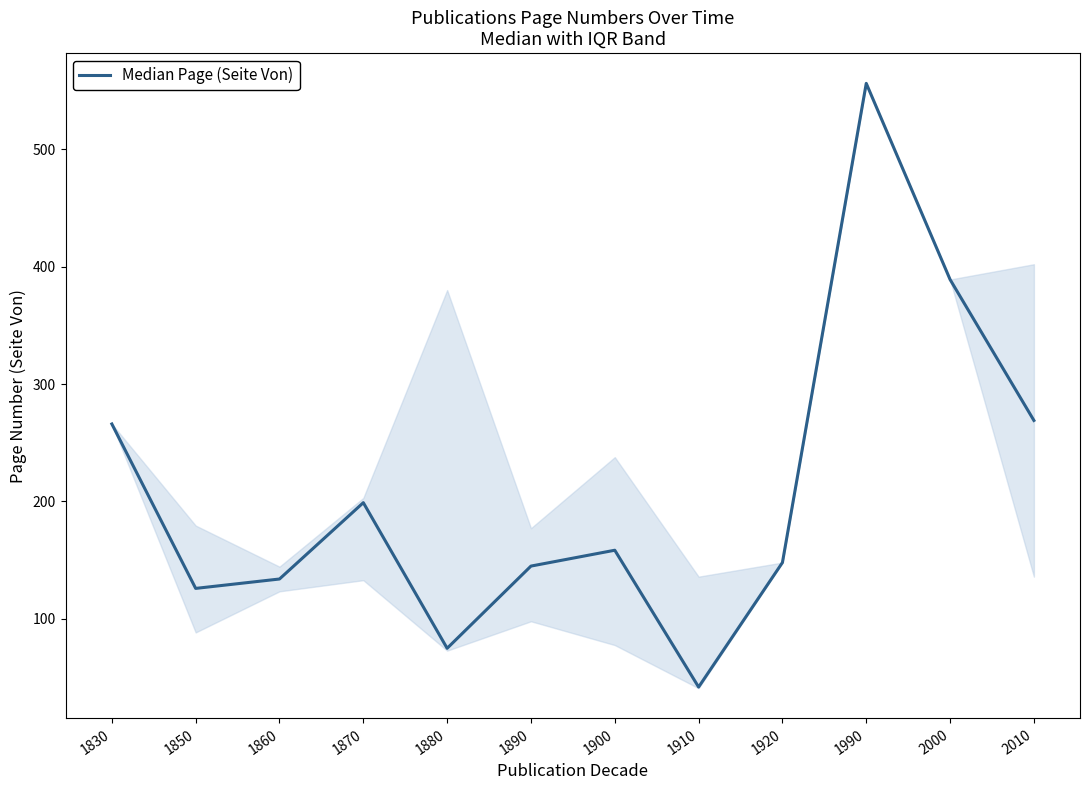

How many values exceed 158?

6